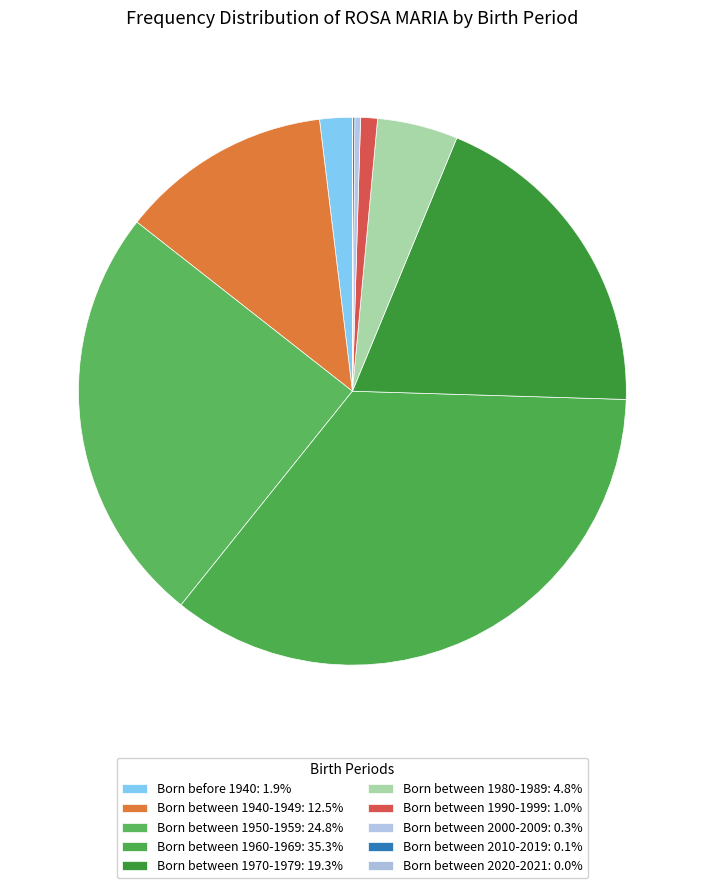

To the nearest percent, what is the difference between the largest and smallest slice percentages?

35%